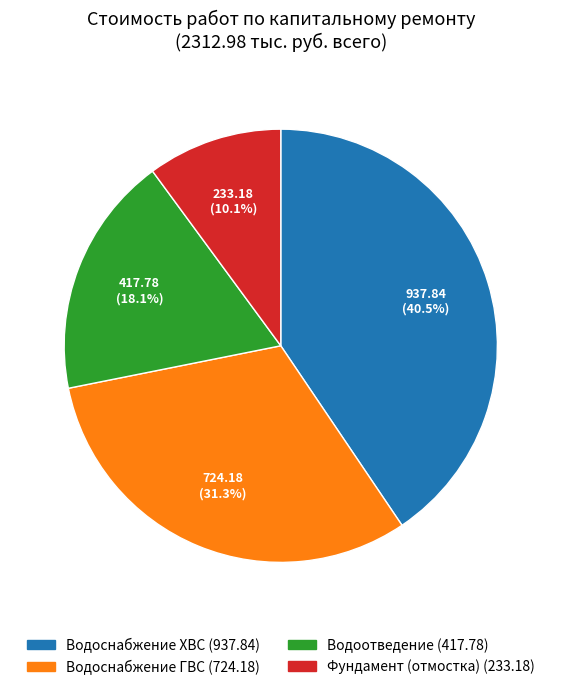

Is there a majority slice in this chart?

No